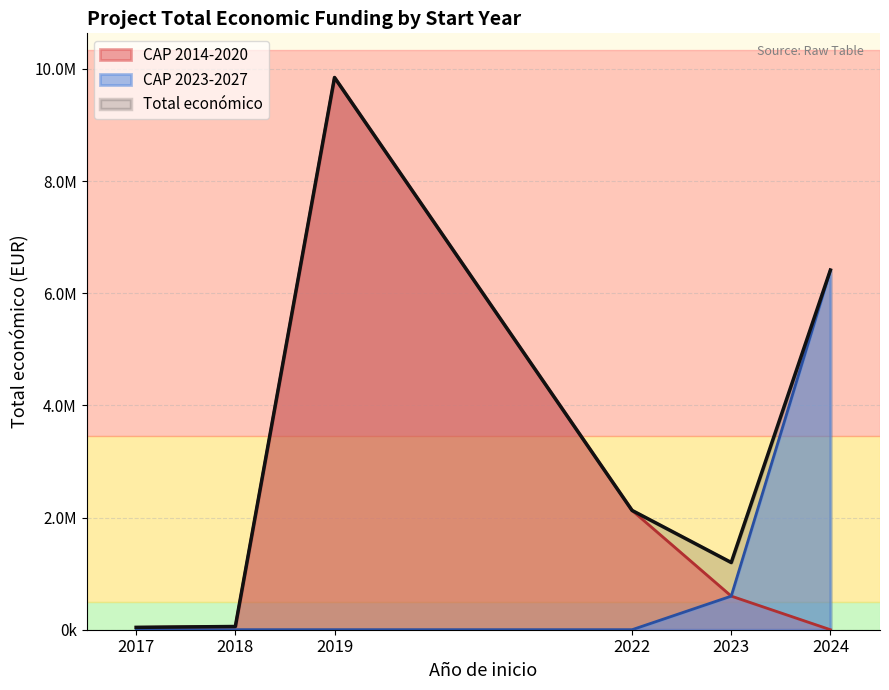

True or false: CAP 2014-2020 and Total económico cross at least once.

False